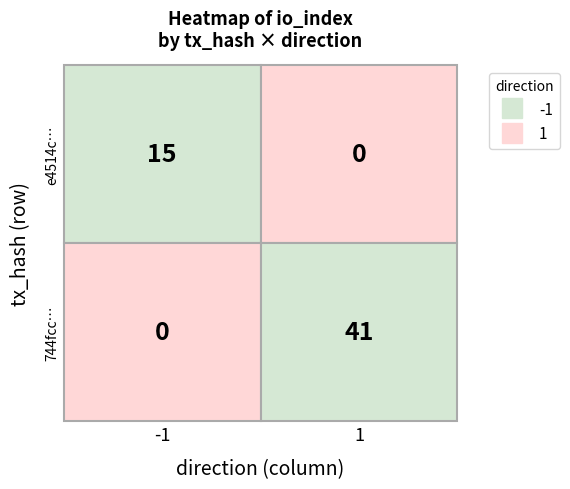

What is the difference between the 1 values at -1 and 1?

26